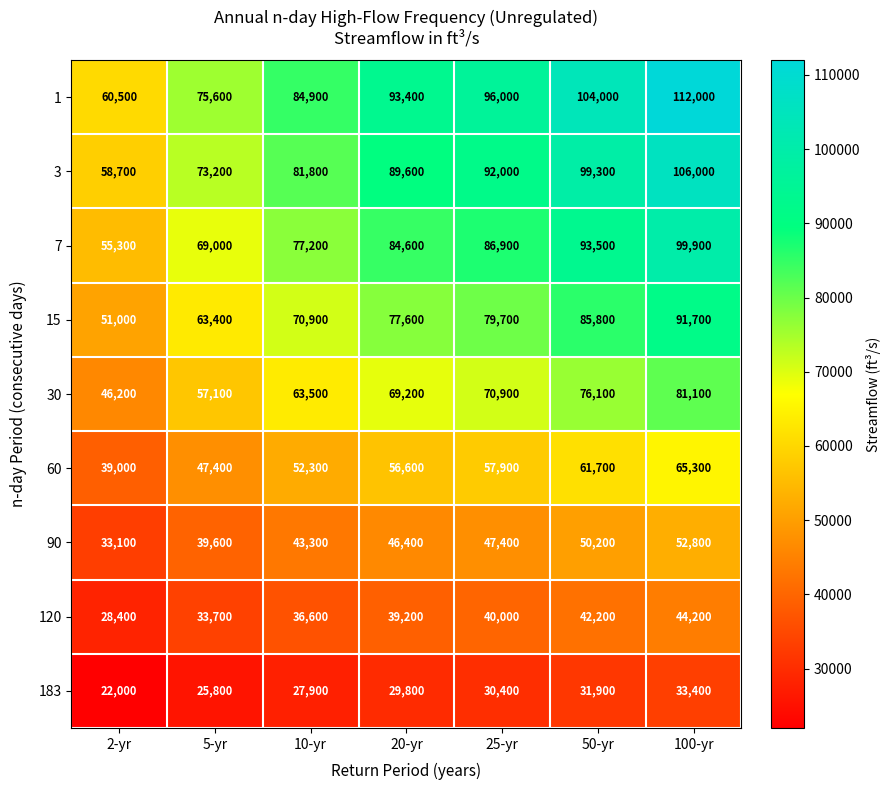

Which series changed the most between 20-yr and 100-yr?

1